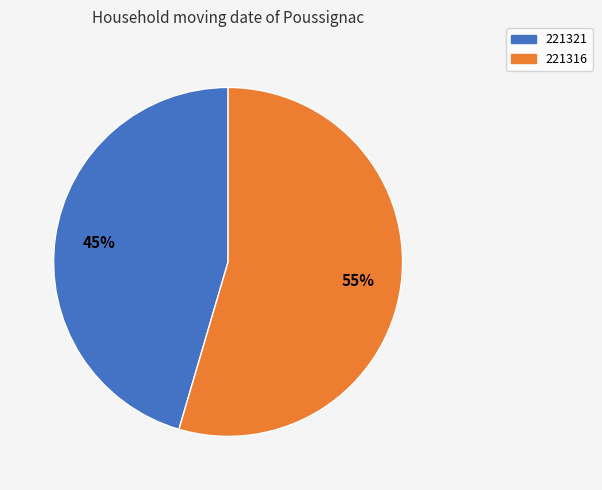

Is there a majority slice in this chart?

Yes